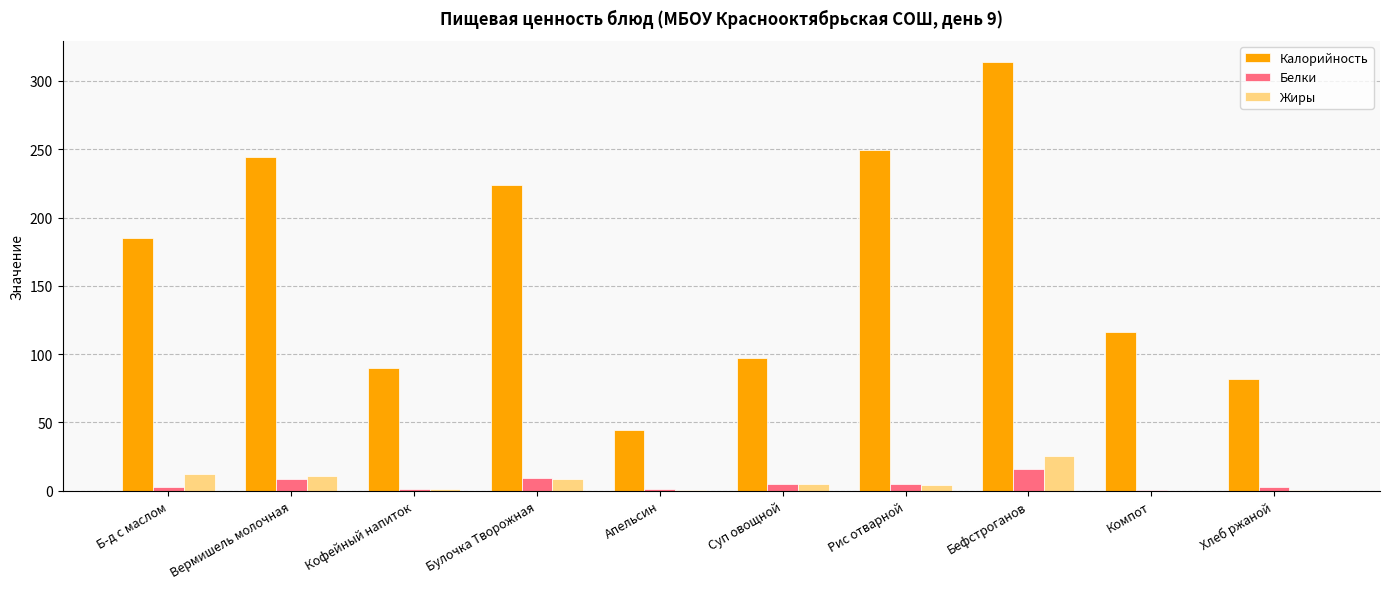

What is the sum of all Калорийность values?

1645.6